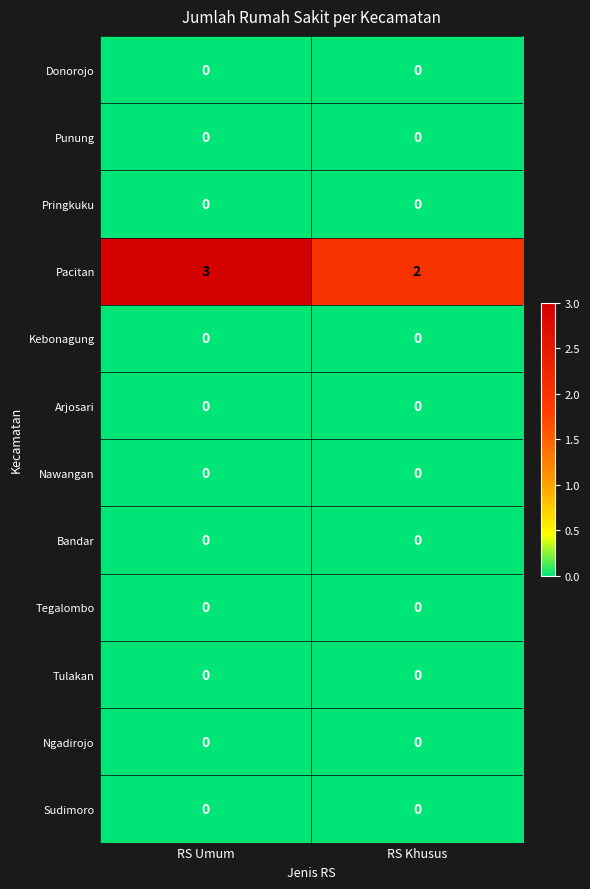

Between RS Umum and RS Khusus, which series saw the biggest shift?

Pacitan